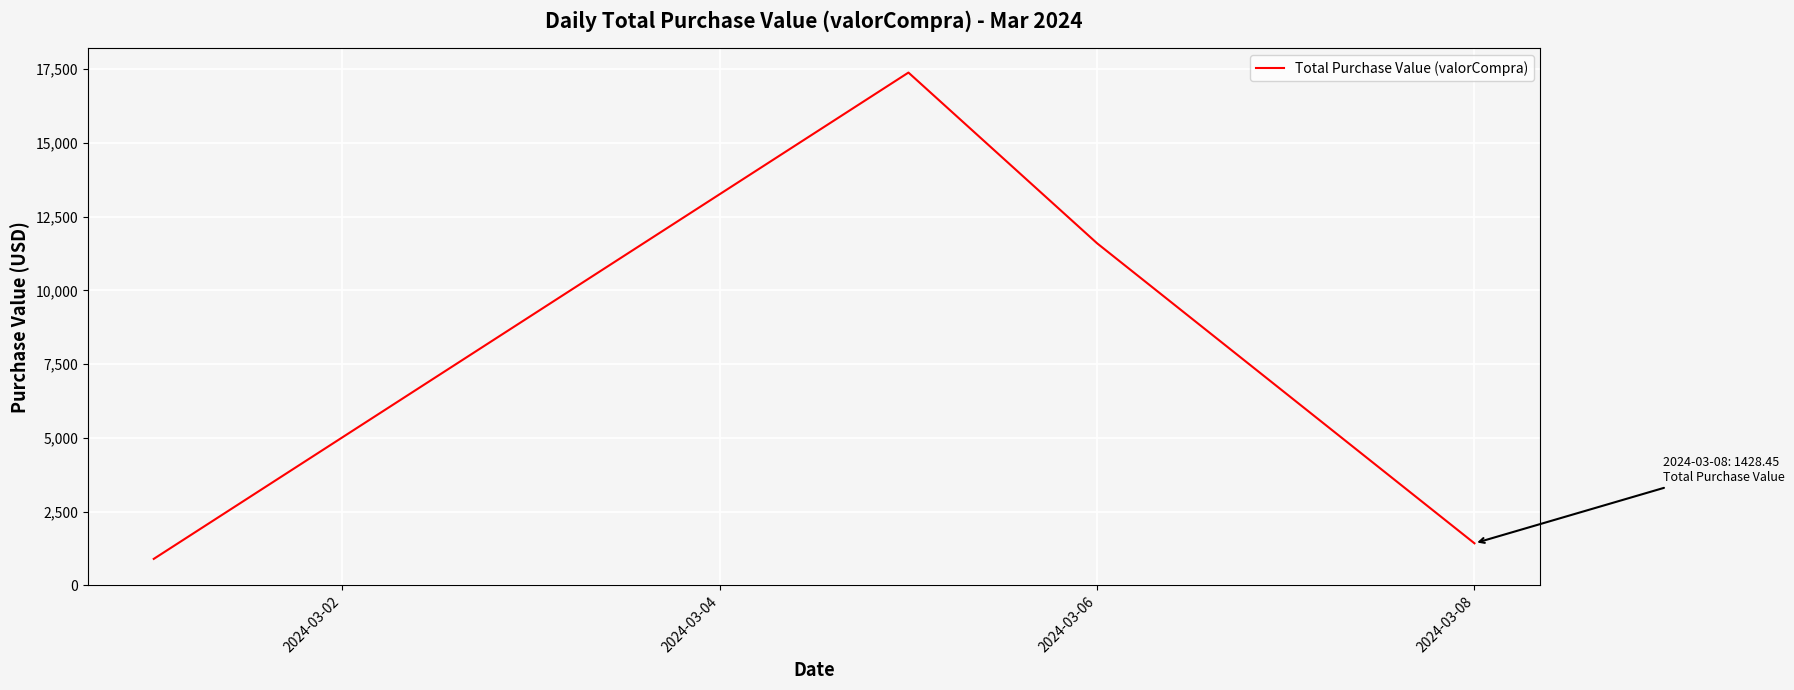

Does the chart display data point markers on the line(s)?

No